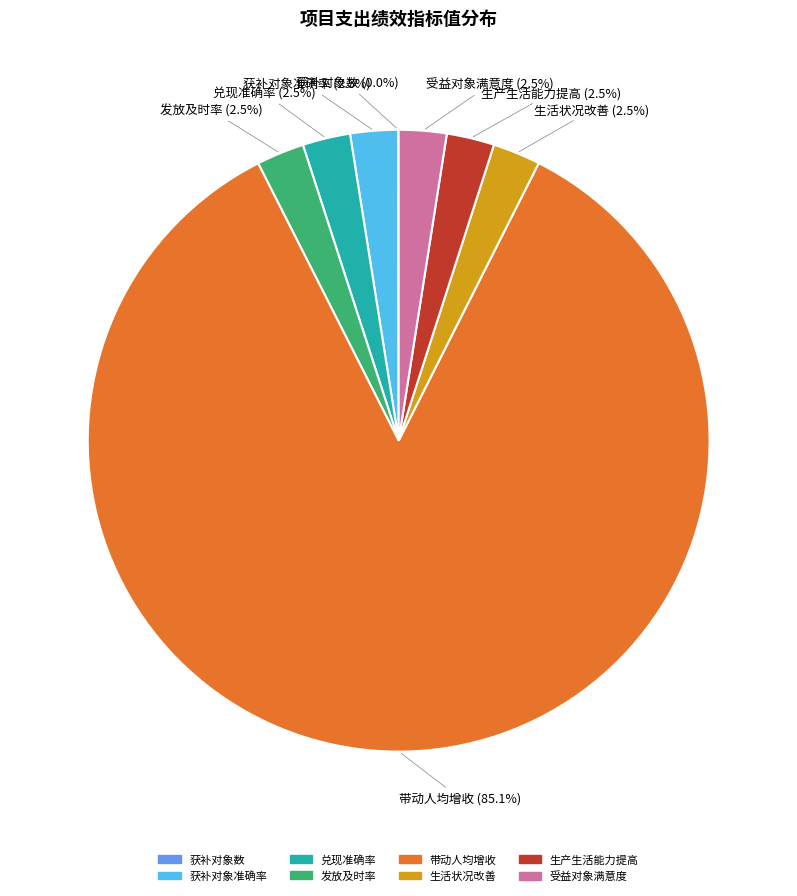

What is the ratio of the value at 生活状况改善 to the value at 发放及时率?

1.0